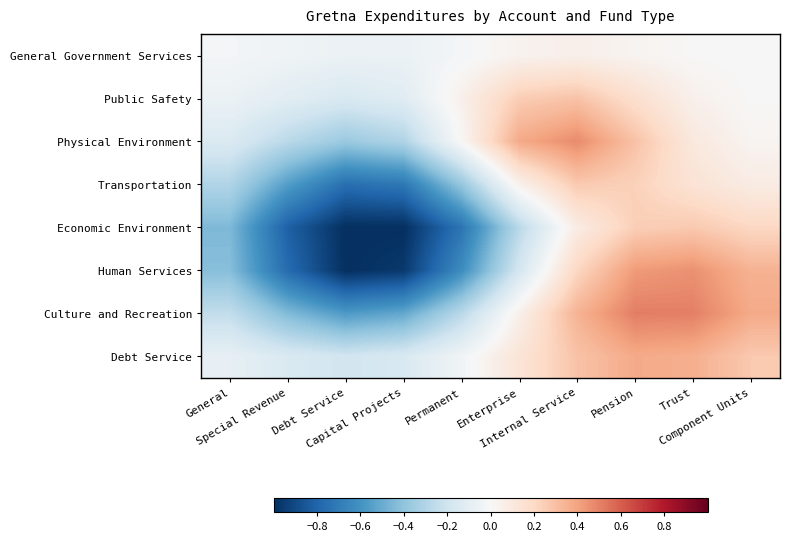

At how many categories does at least one series exceed 0?

6